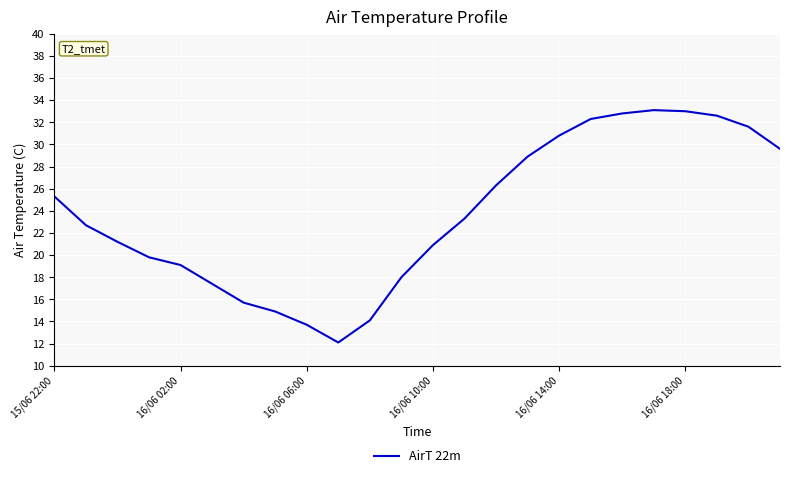

What is the smallest value displayed?

12.1